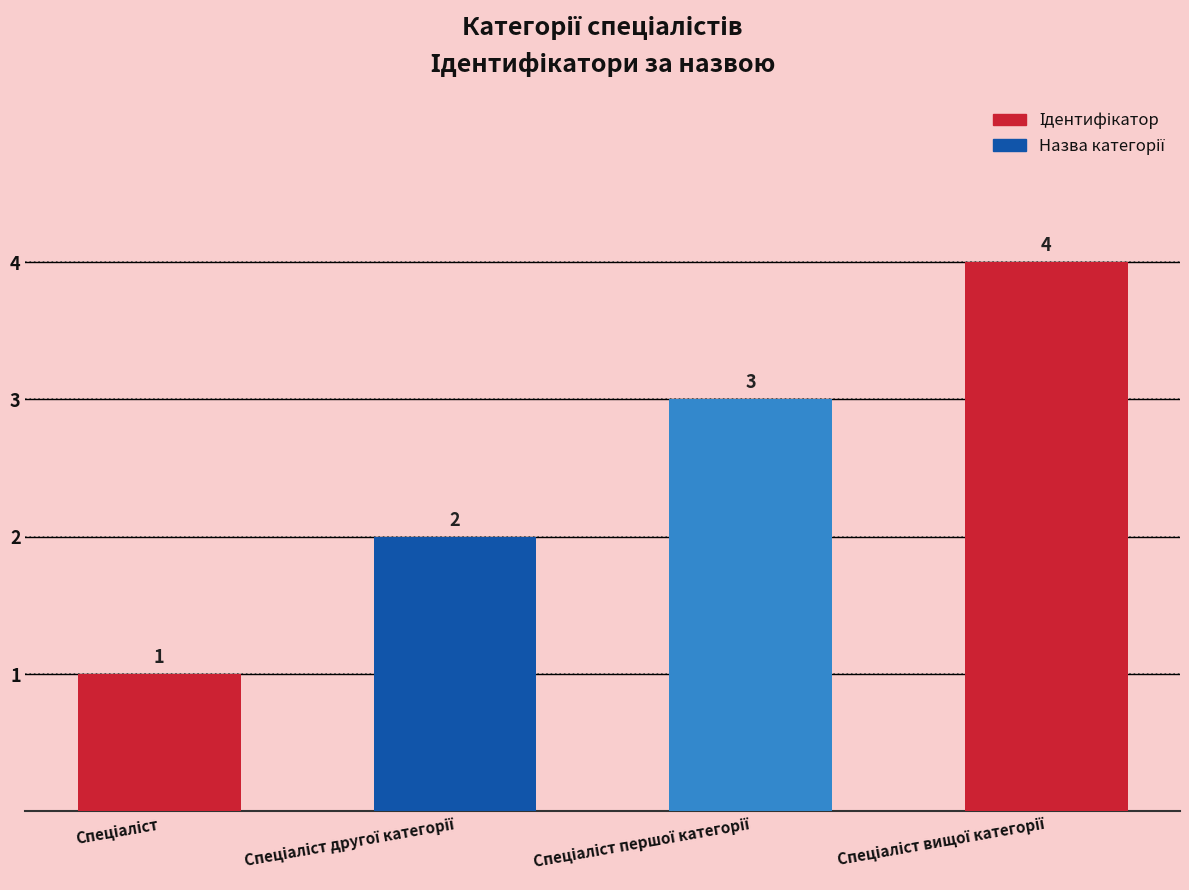

What is the value of the 3rd bar from the left?

3